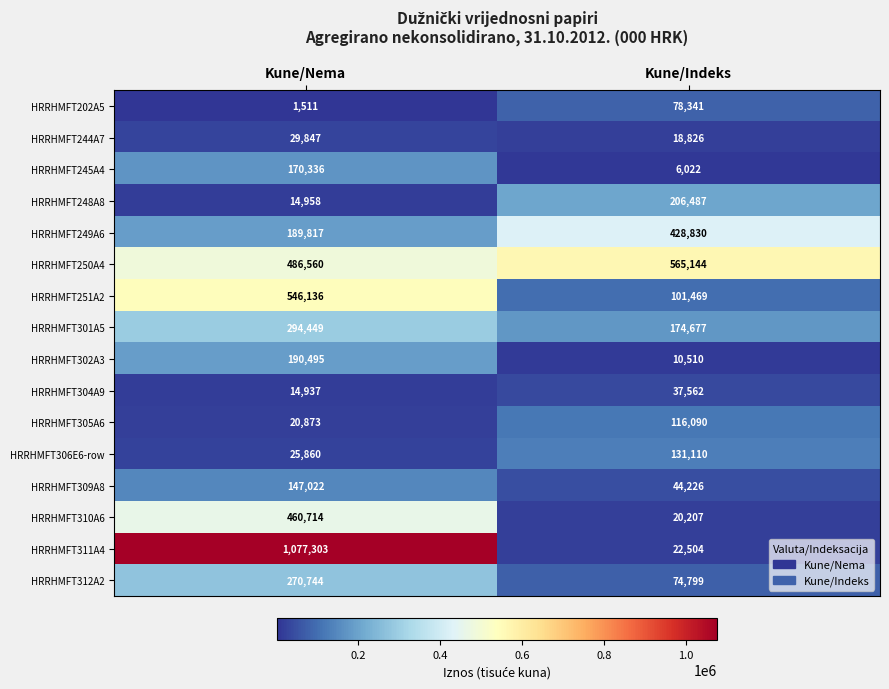

Rank the series by their maximum value, from highest to lowest.

HRRHMFT311A4, HRRHMFT250A4, HRRHMFT251A2, HRRHMFT310A6, HRRHMFT249A6, HRRHMFT301A5, HRRHMFT312A2, HRRHMFT248A8, HRRHMFT302A3, HRRHMFT245A4, HRRHMFT309A8, HRRHMFT306E6-row, HRRHMFT305A6, HRRHMFT202A5, HRRHMFT304A9, HRRHMFT244A7